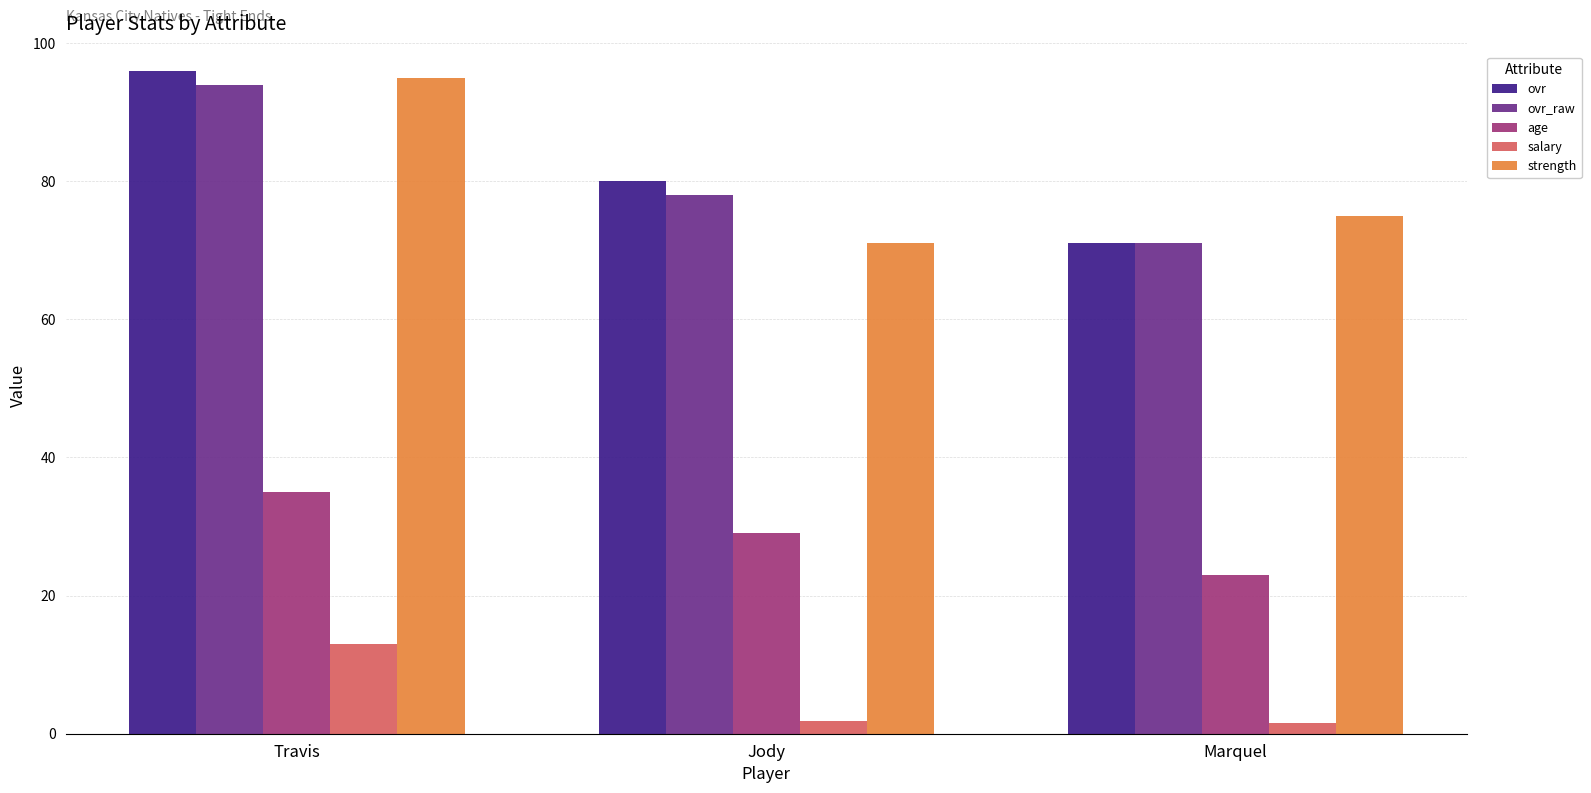

At which category is the sum across all series the highest?

Travis